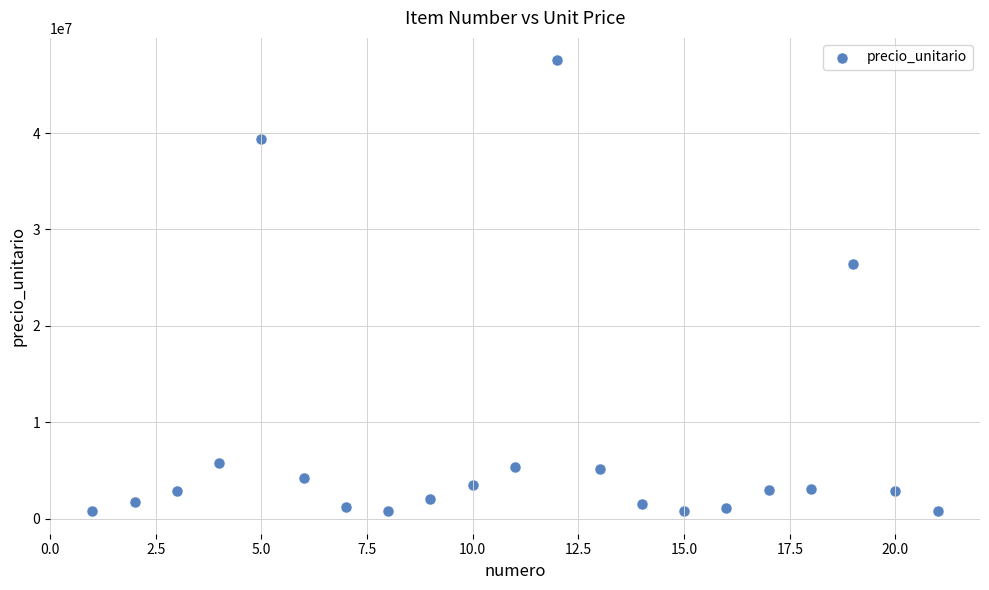

What is the range of X values (max minus min)?

20